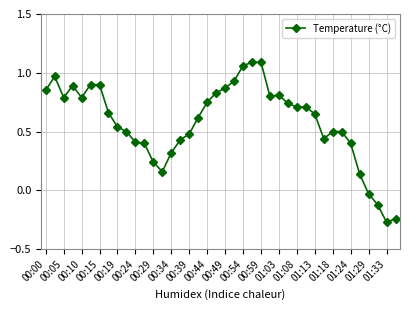

How many negative values are there?

4